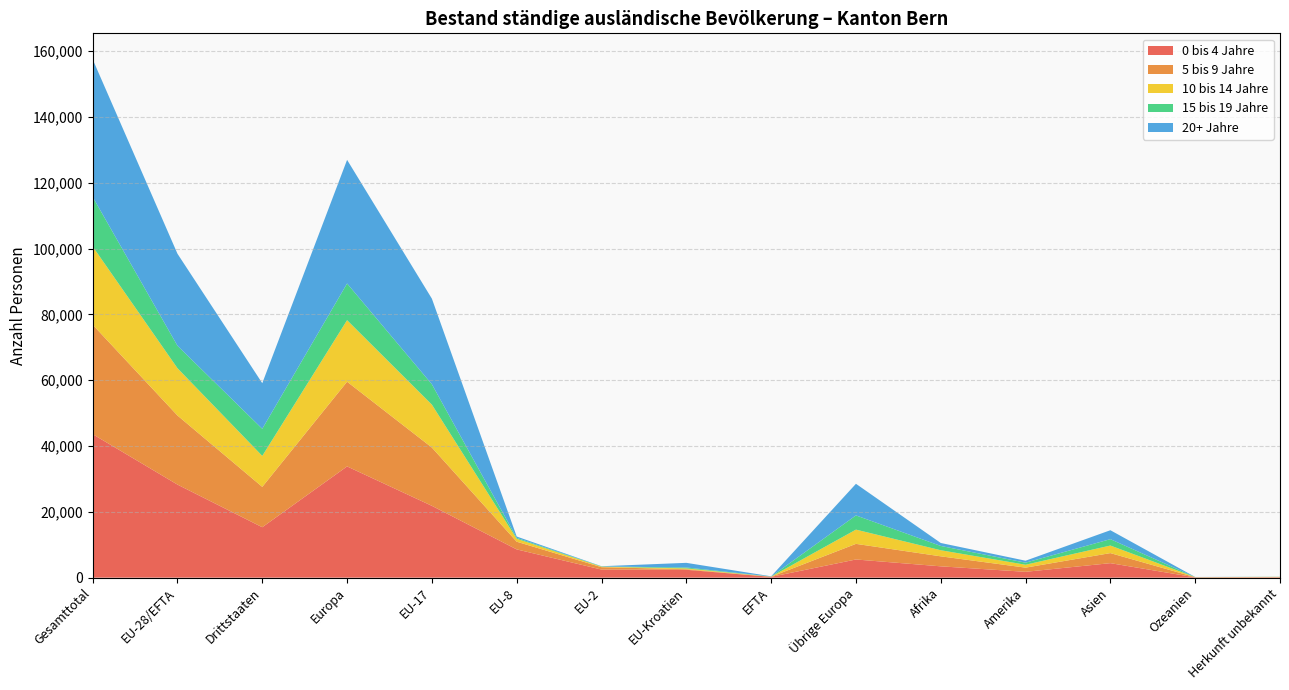

At which label does 0 bis 4 Jahre reach its peak?

Gesamttotal